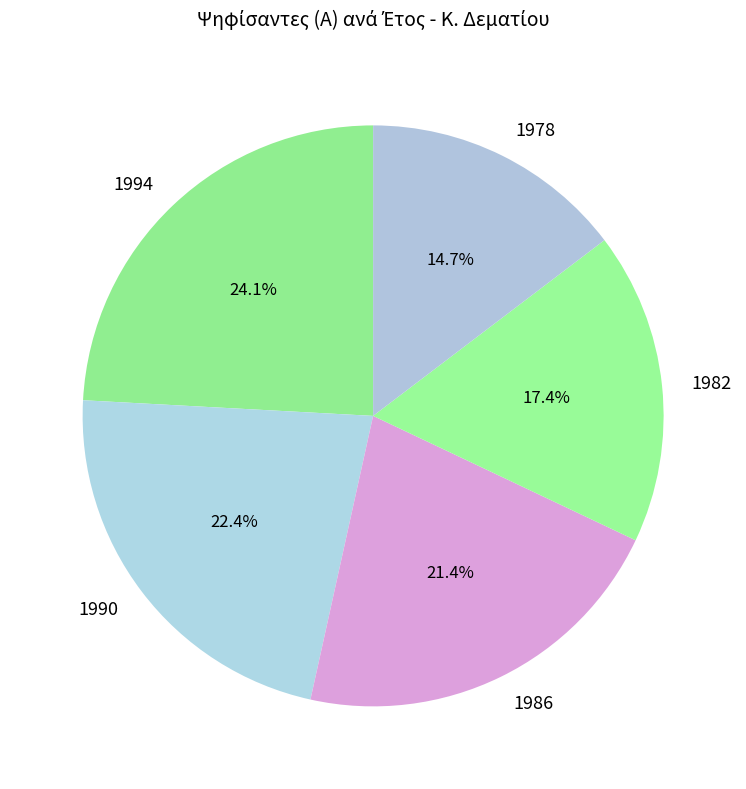

What is the smallest slice in the pie chart?

1978